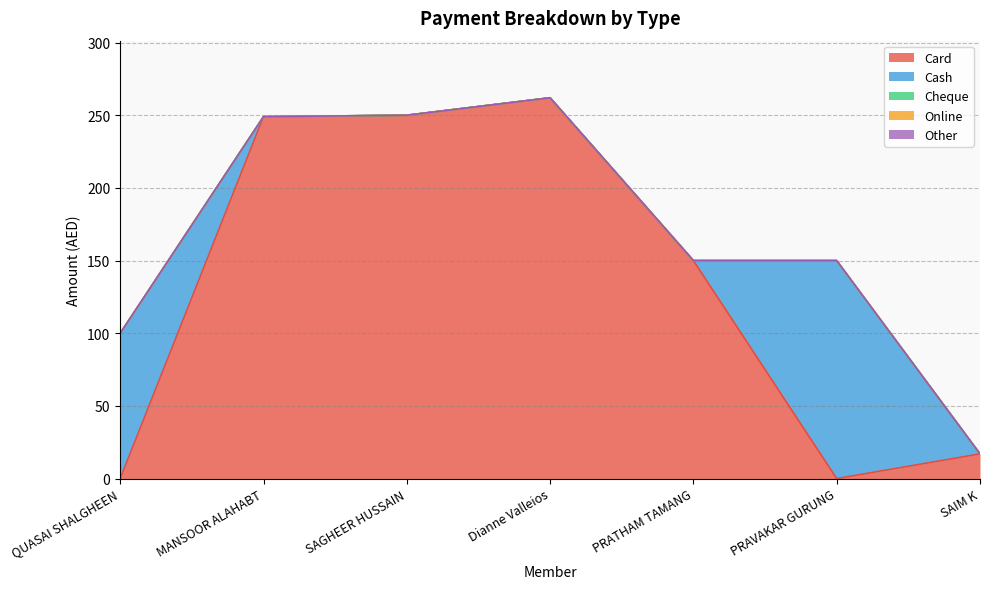

What is the spread (max minus min) of values at SAGHEER HUSSAIN?

250